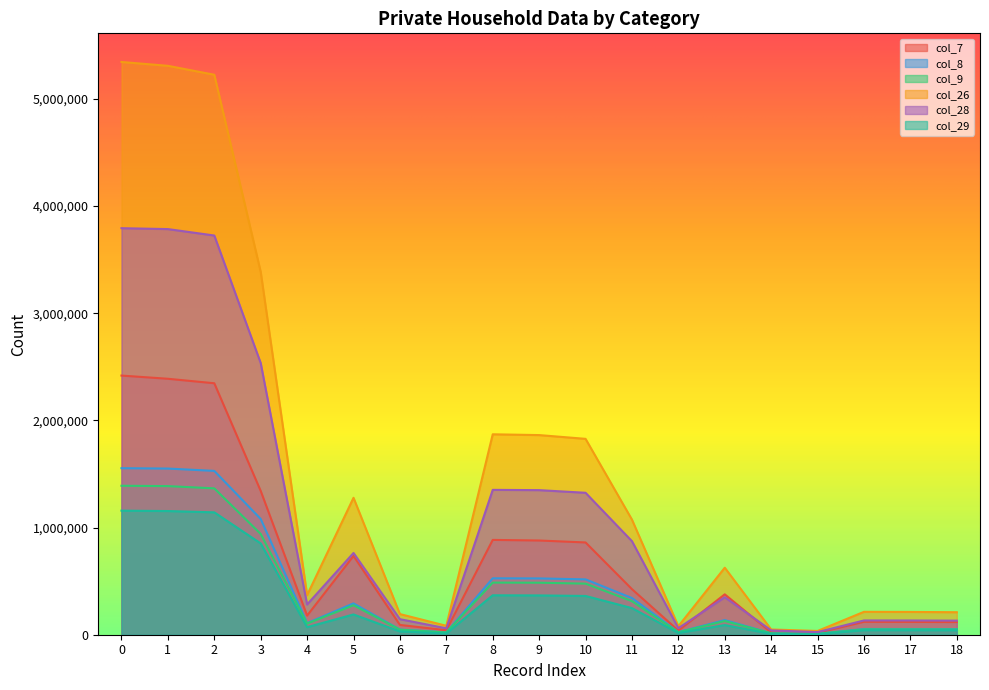

Reading right to left, extract all data points from this chart.

col_7: 18=118033	17=119778	16=120596	15=18095	14=20693	13=376805	12=38314	11=425249	10=861061	9=879156	8=884750	7=41856	6=91432	5=735027	4=178339	3=1341788	2=2346586	1=2388442	0=2418305
col_8: 18=52799	17=53370	16=53506	15=8940	14=13151	13=136553	12=24228	11=342529	10=516461	9=525401	8=526514	7=21756	6=47980	5=292508	4=108296	3=1080005	2=1528789	1=1550545	0=1554114
col_9: 18=49224	17=49768	16=49897	15=8567	14=12929	13=127870	12=23053	11=312918	10=476770	9=485337	8=486407	7=20936	6=47023	5=275251	4=103555	3=939991	2=1365820	1=1386756	0=1390075
col_26: 18=209951	17=212720	16=213724	15=35146	14=48958	13=625336	12=79448	11=1074078	10=1827820	9=1862966	8=1870305	7=83312	6=192704	5=1277726	4=369141	3=3385921	2=5225492	1=5308804	0=5344723
col_28: 18=131454	17=132948	16=133245	15=24565	14=40434	13=349872	12=61257	11=873049	10=1324612	9=1349177	8=1351826	7=59967	6=144952	5=762839	4=282219	3=2535306	2=3725316	1=3785283	0=3793663
col_29: 18=41860	17=42226	16=42380	15=4972	14=7354	13=90200	12=15898	11=248308	10=361760	9=366732	8=367932	7=12104	6=30512	5=189128	4=70524	3=851878	2=1142042	1=1154146	0=1157748